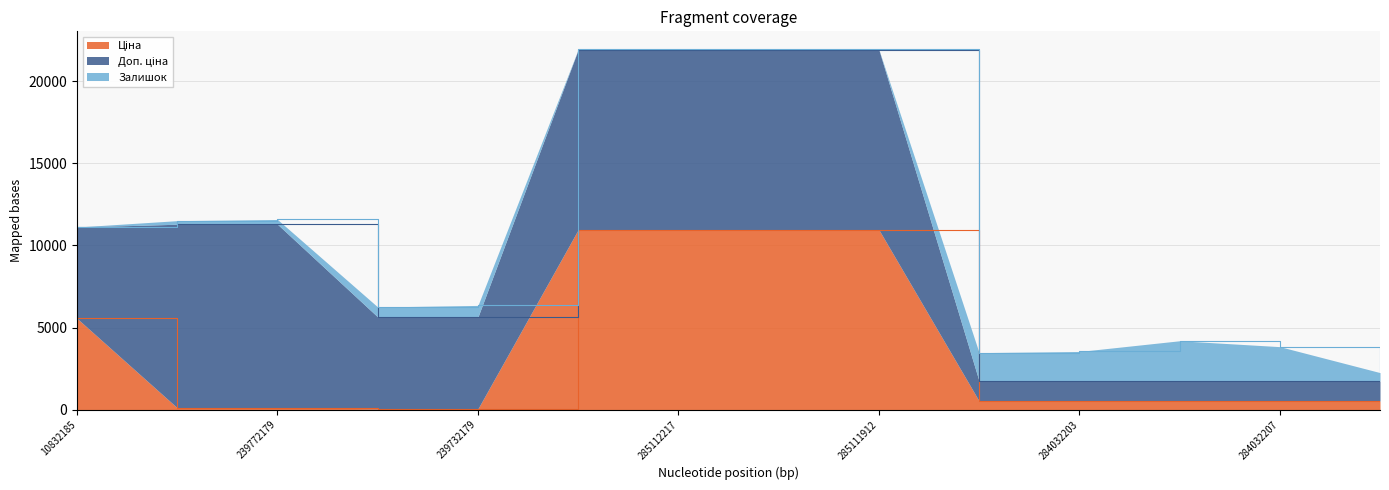

How many lines are shown in the chart?

3